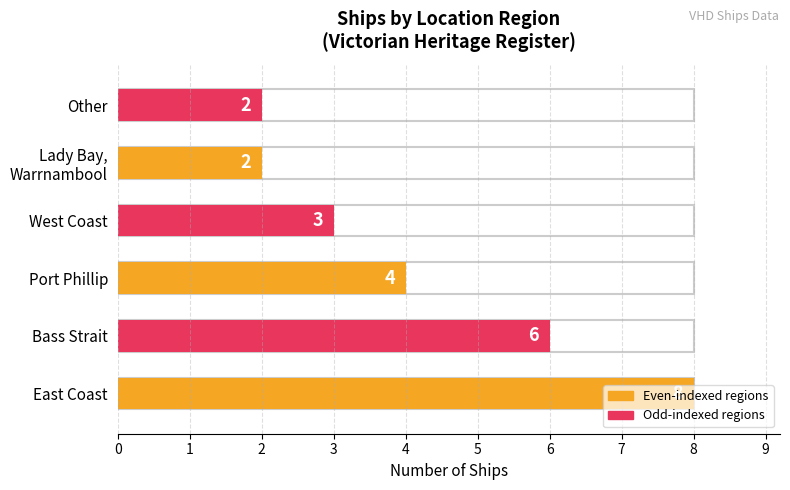

What is the average value?

4